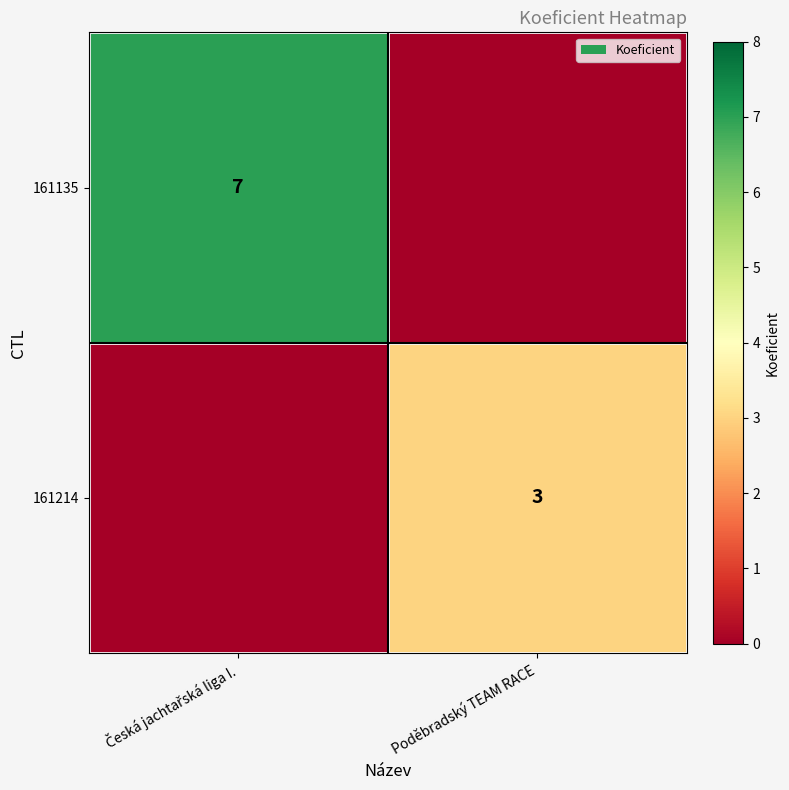

The 161214 series shows 1 at Poděbradský TEAM RACE. True or false?

False